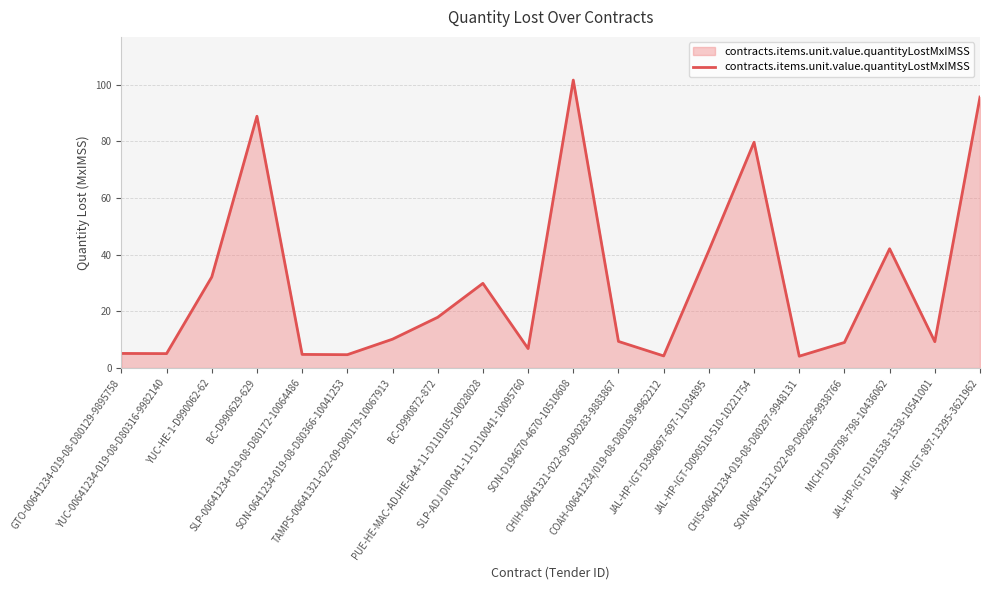

What is the difference between the maximum and minimum values?

97.4